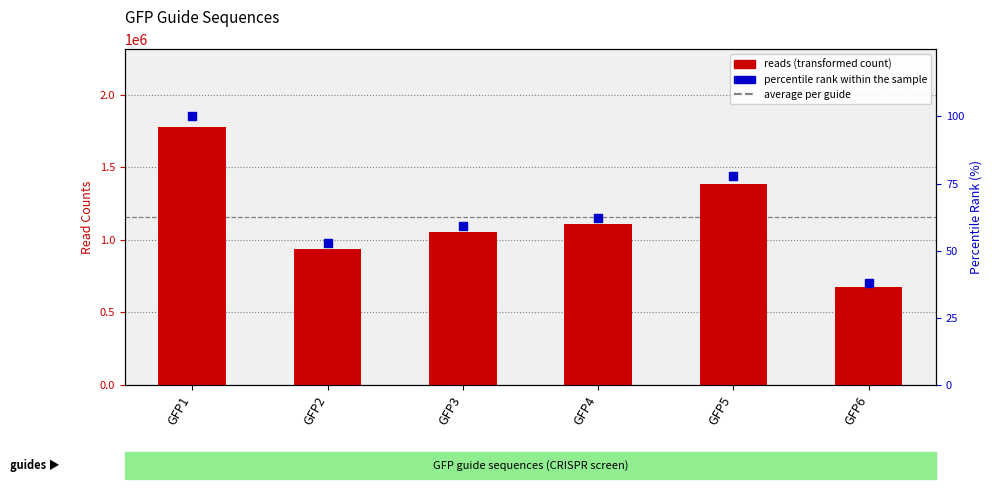

What is the change in value from GFP4 to GFP6?

-429129